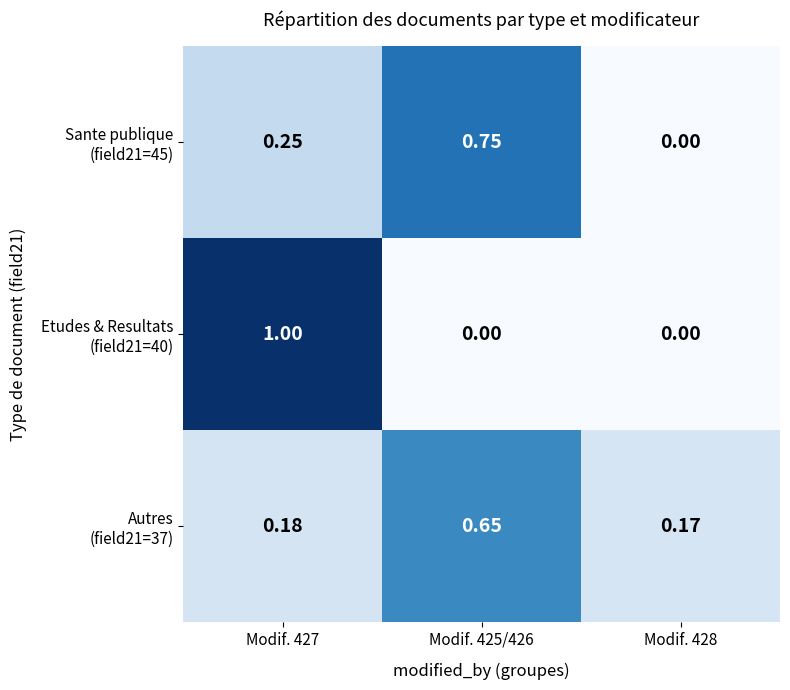

At which category is the sum across all series the highest?

Modif. 427